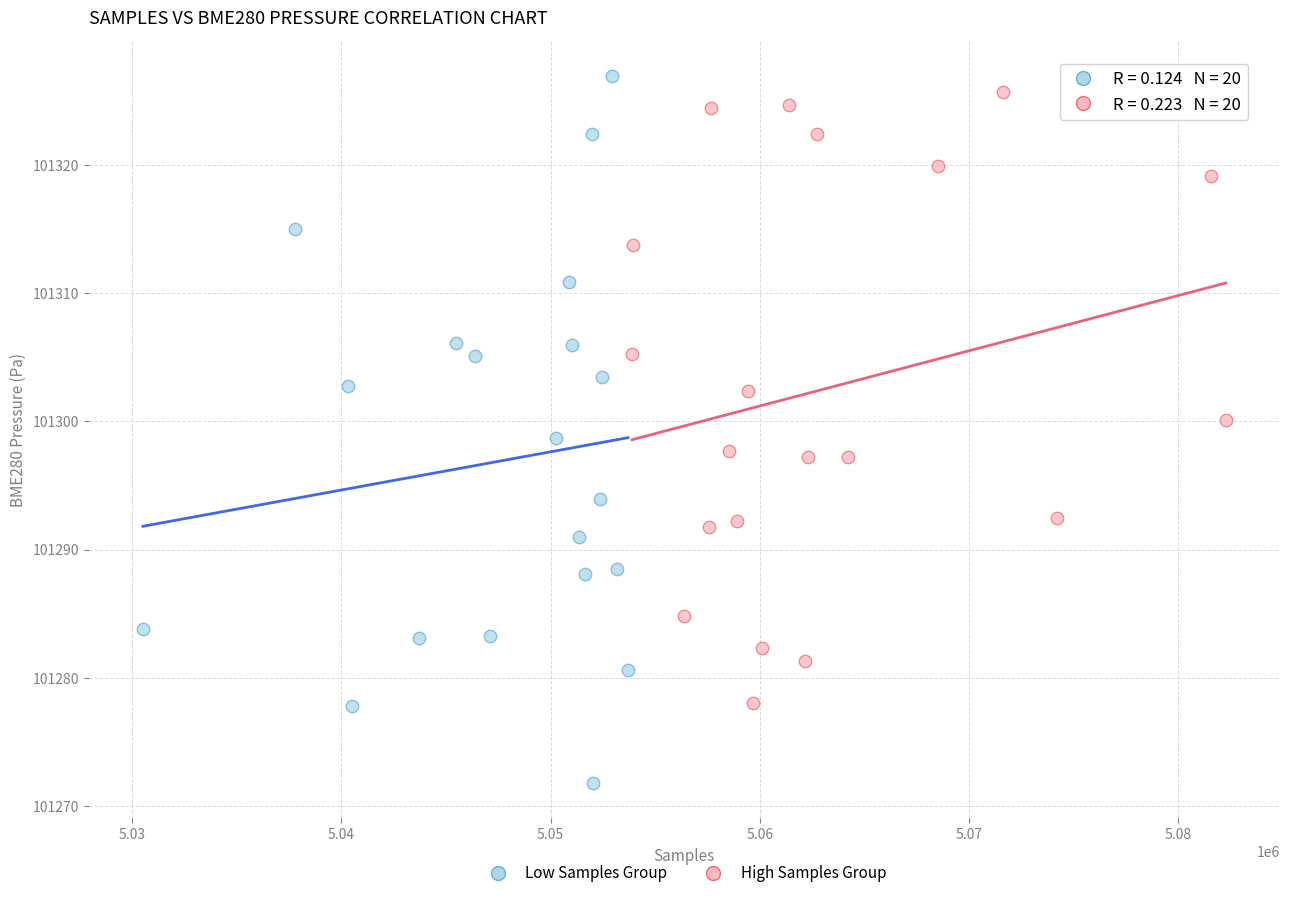

What are all the series names shown in the legend?

Low Samples Group, High Samples Group